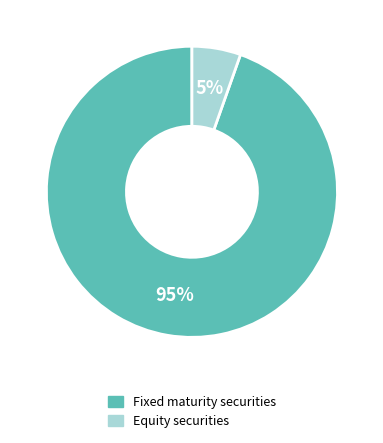

To the nearest percent, what is the average slice percentage?

50%